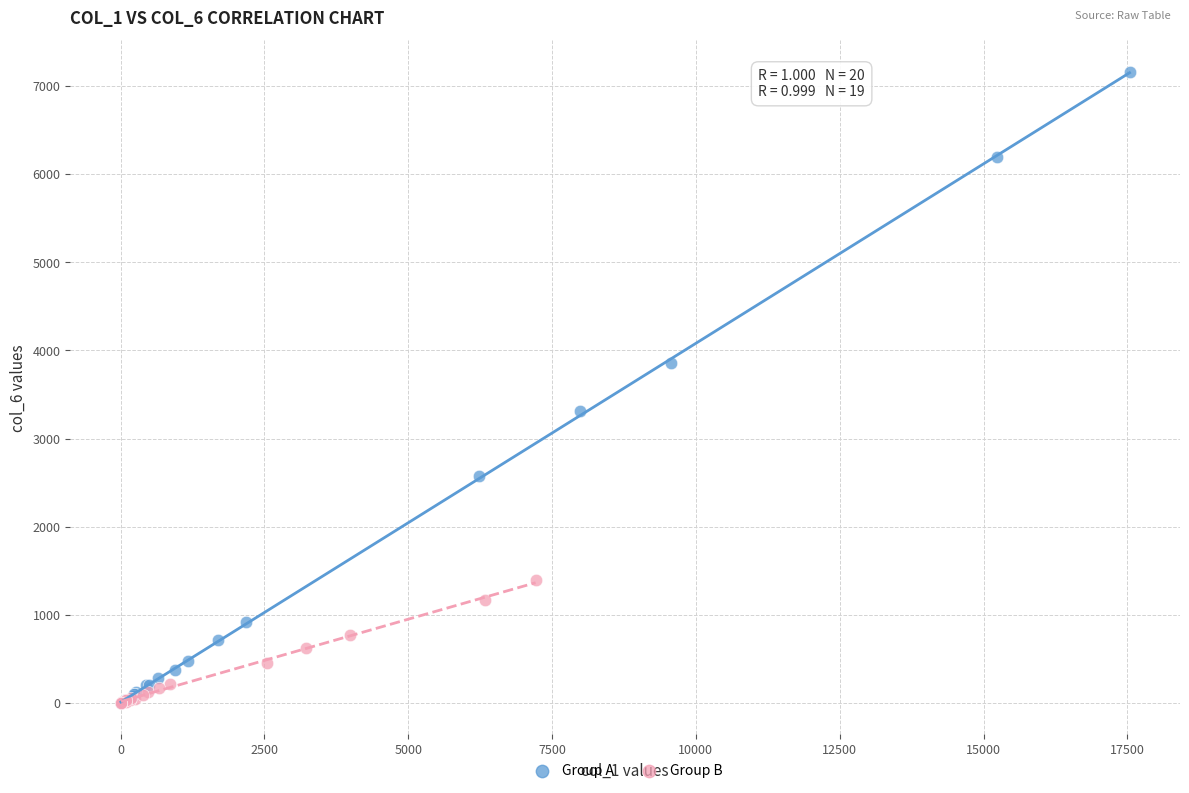

What are all the series names shown in the legend?

Group A, Group B